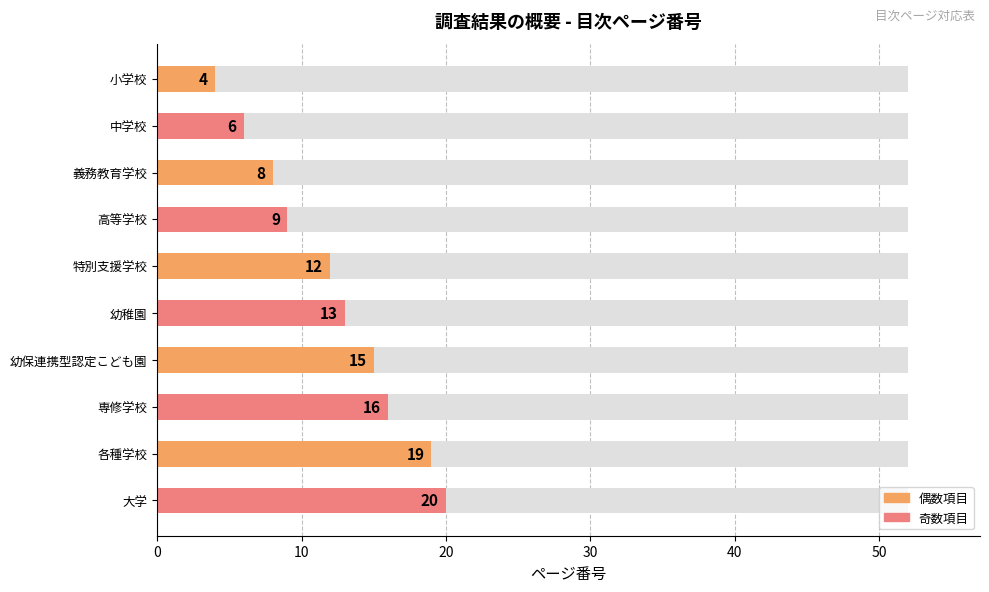

What is the difference between the second highest and minimum values?

15